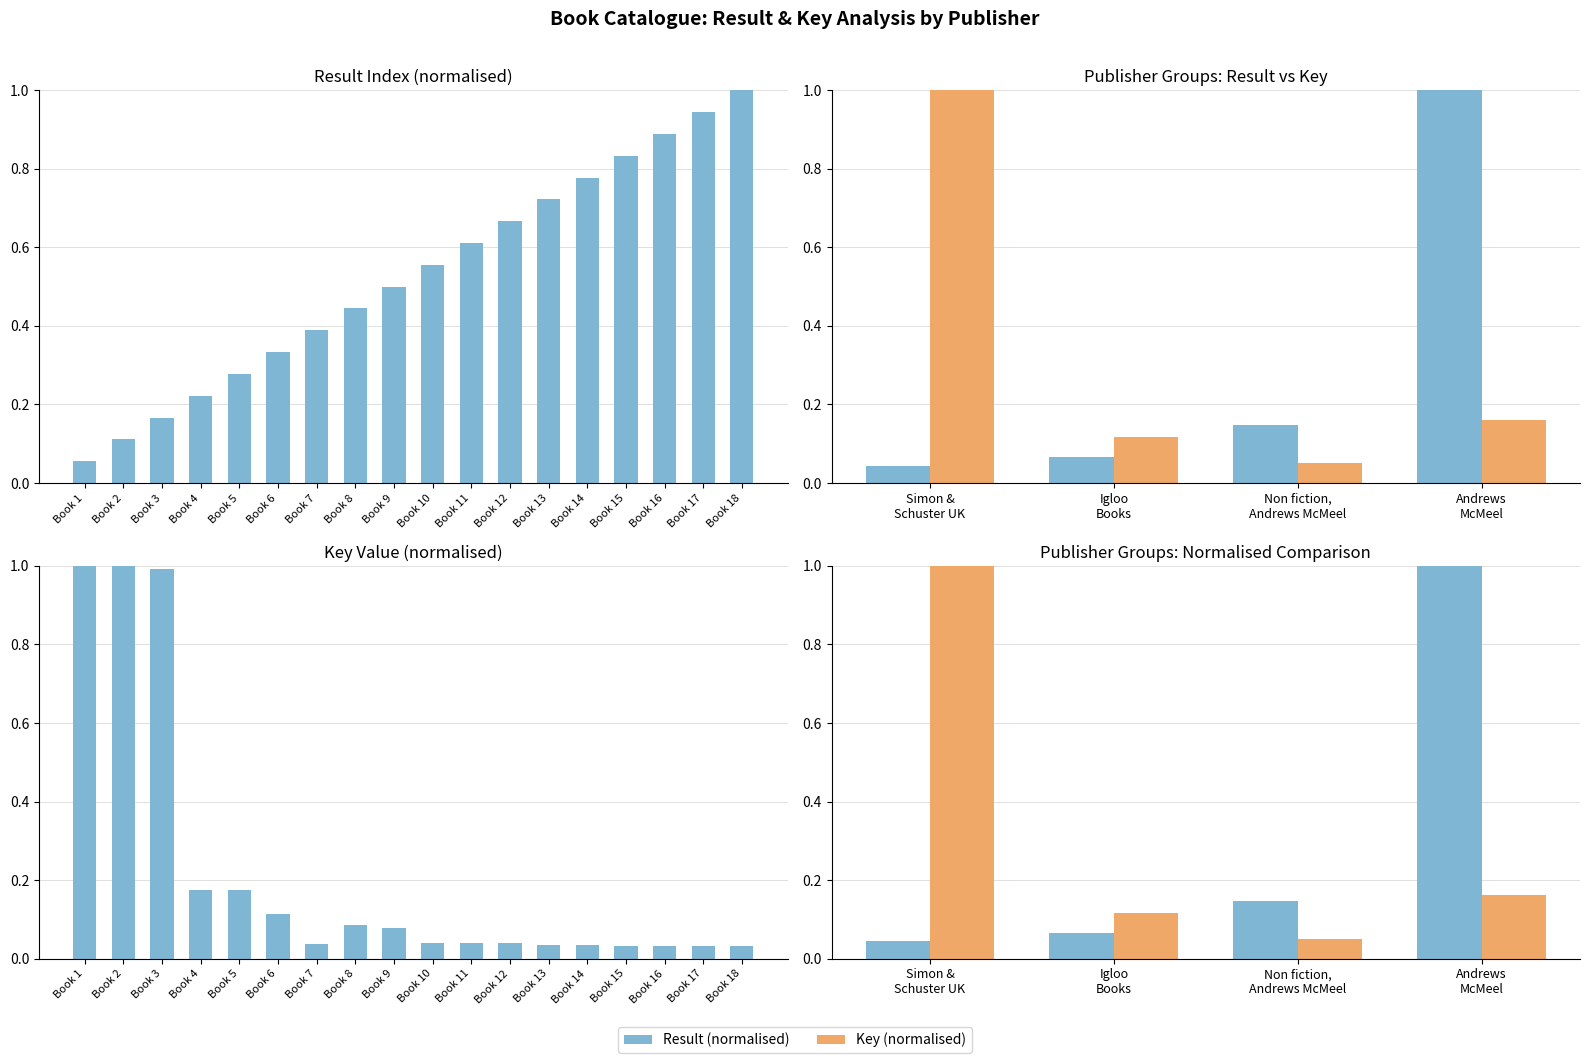

What is the highest value of the Result series?

1.0